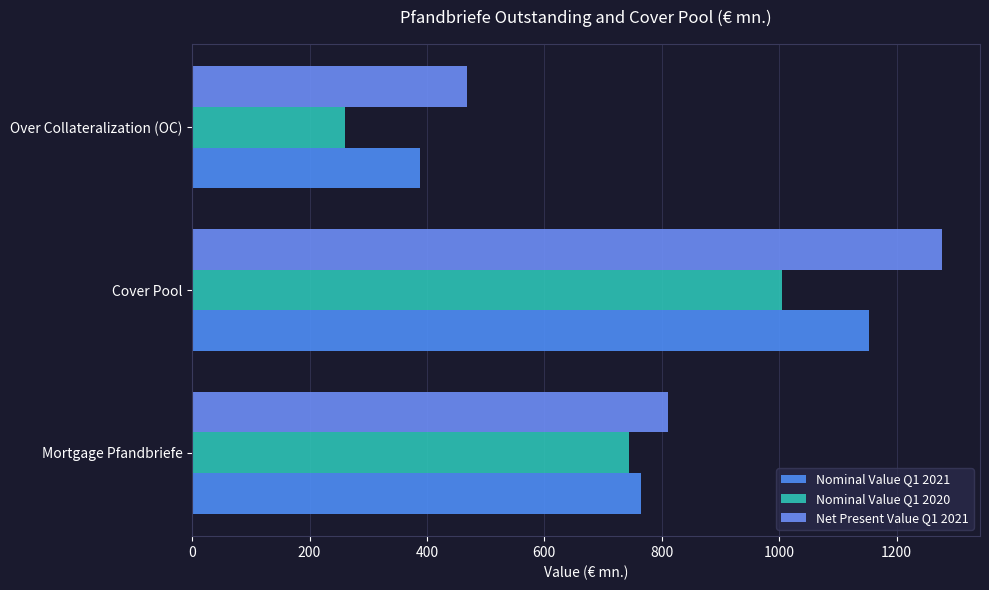

What are all the series names shown in the legend?

Nominal Value Q1 2021, Nominal Value Q1 2020, Net Present Value Q1 2021